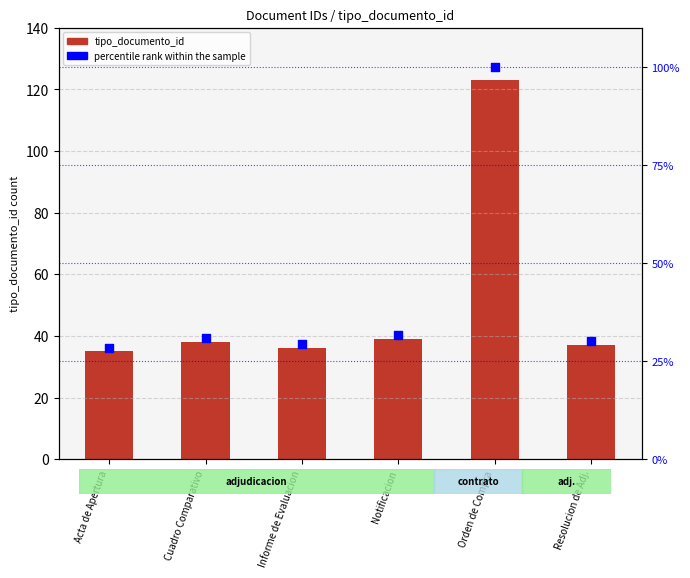

What are all the series names shown in the legend?

tipo_documento_id, percentile rank within the sample